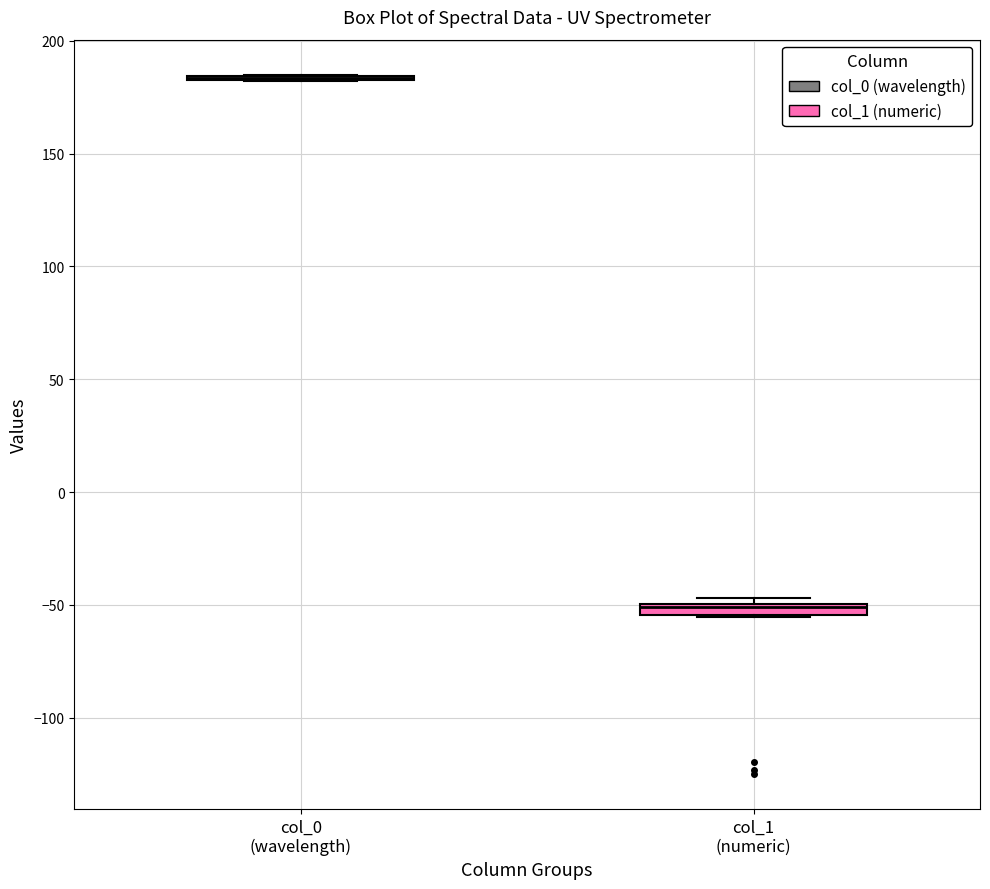

Where is the lower edge of the box for col_1 (numeric) on the y-axis? The values are not printed on the chart, so give them approximately, as read against the axis.

-55